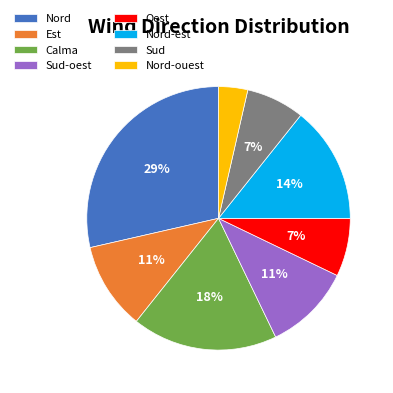

Is Calma the majority of the pie?

No